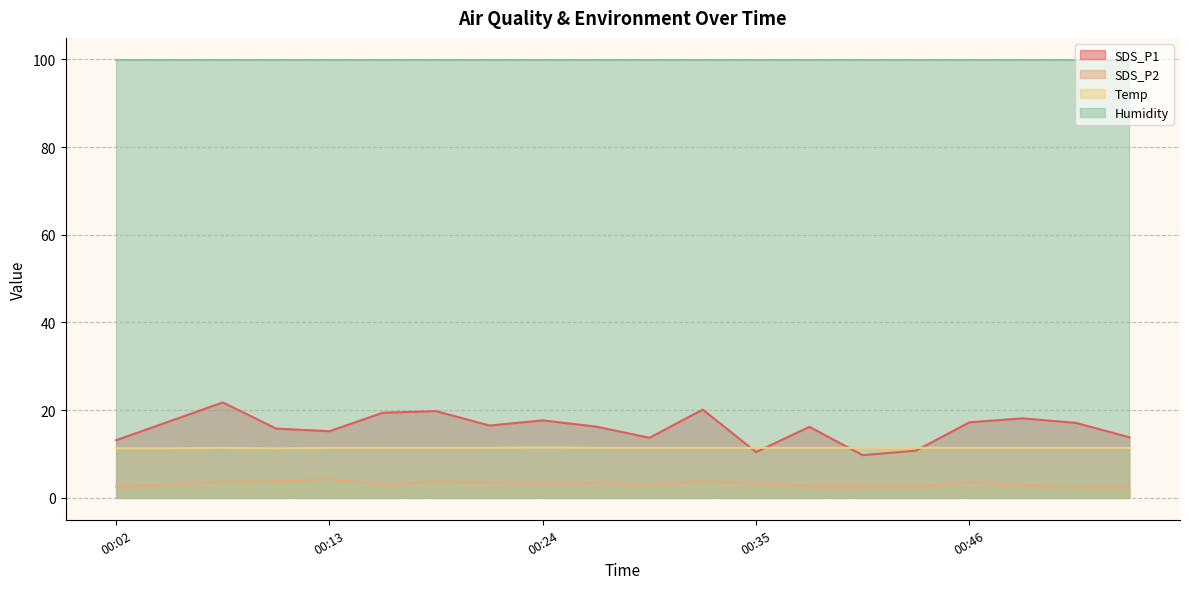

At how many categories does at least one series exceed 8?

20